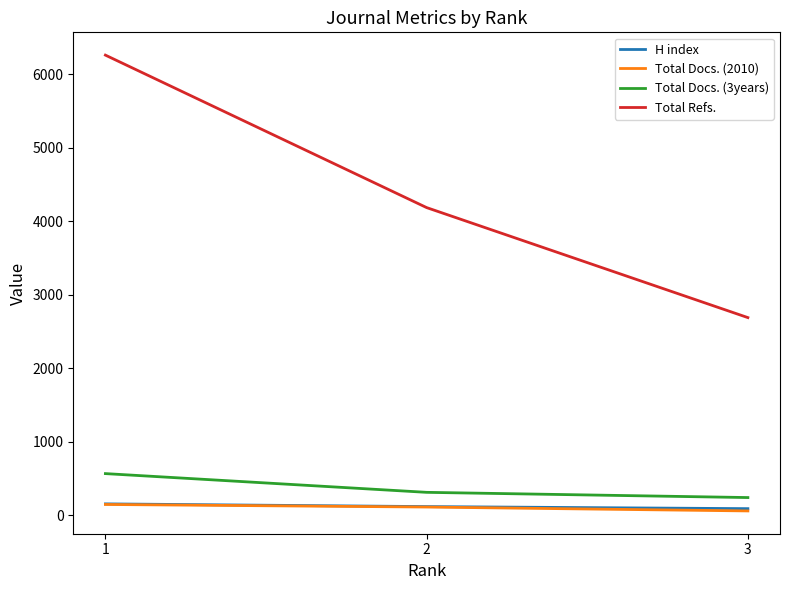

What is the average value of the Total Docs. (3years) series?

374